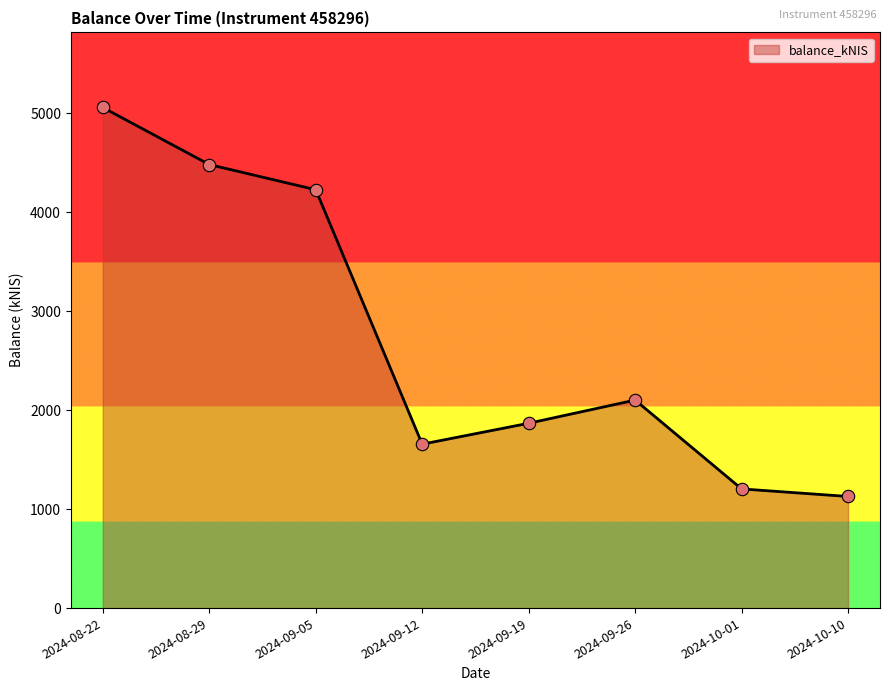

Approximately how many times larger is the value at 2024-09-26 compared to 2024-09-12?

1.3